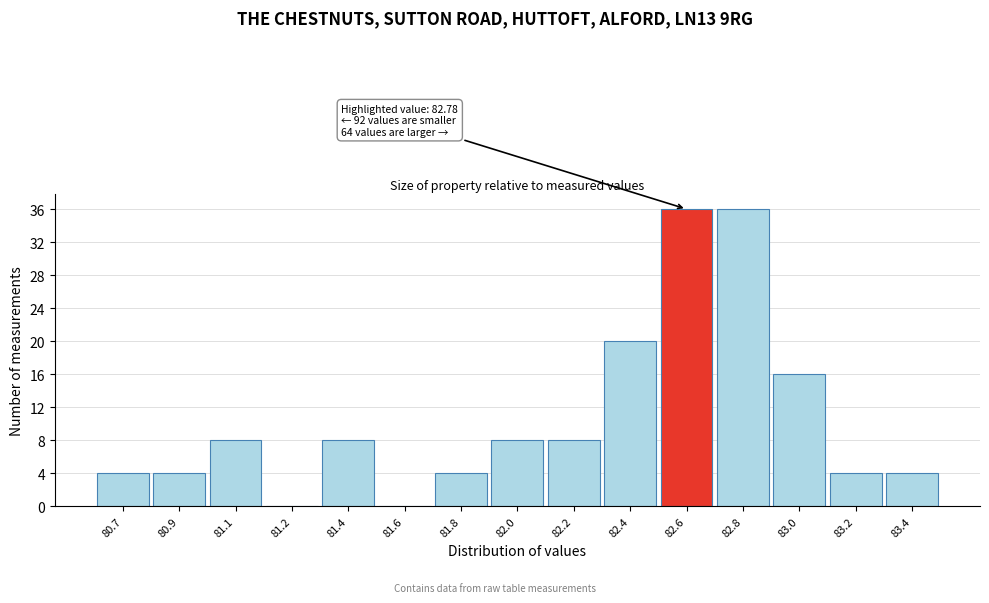

Reading left to right, extract all data points from this chart.

80.7=4	80.9=4	81.1=8	81.2=0	81.4=8	81.6=0	81.8=4	82.0=8	82.2=8	82.4=20	82.6=36	82.8=36	83.0=16	83.2=4	83.4=4